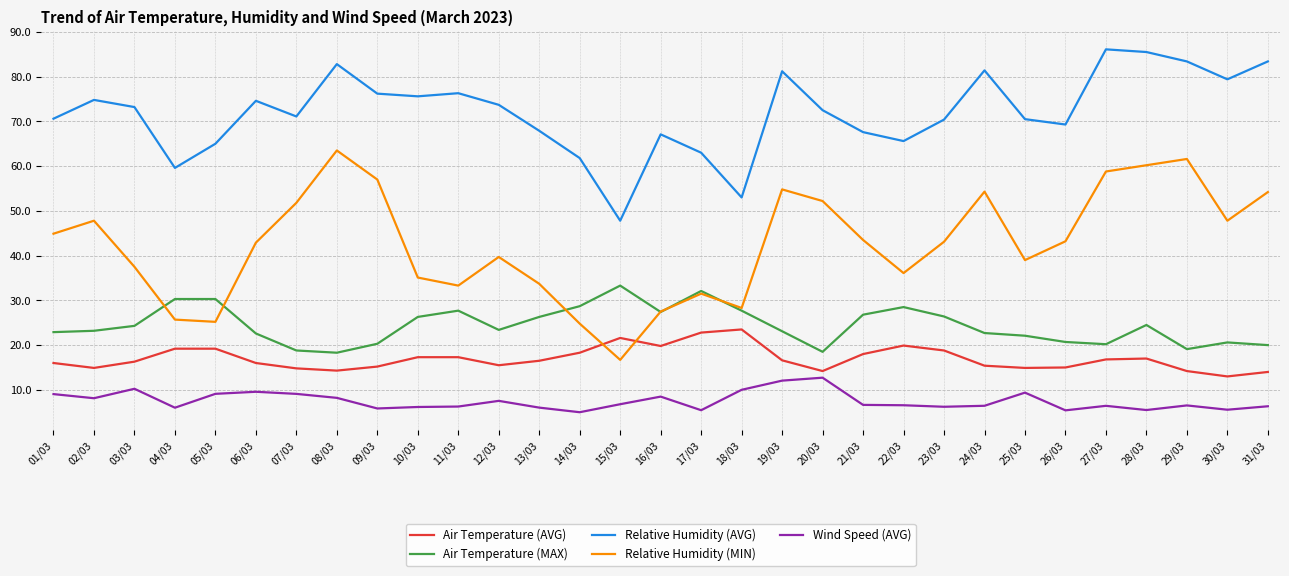

True or false: Air Temperature (AVG) and Relative Humidity (AVG) cross at least once.

False